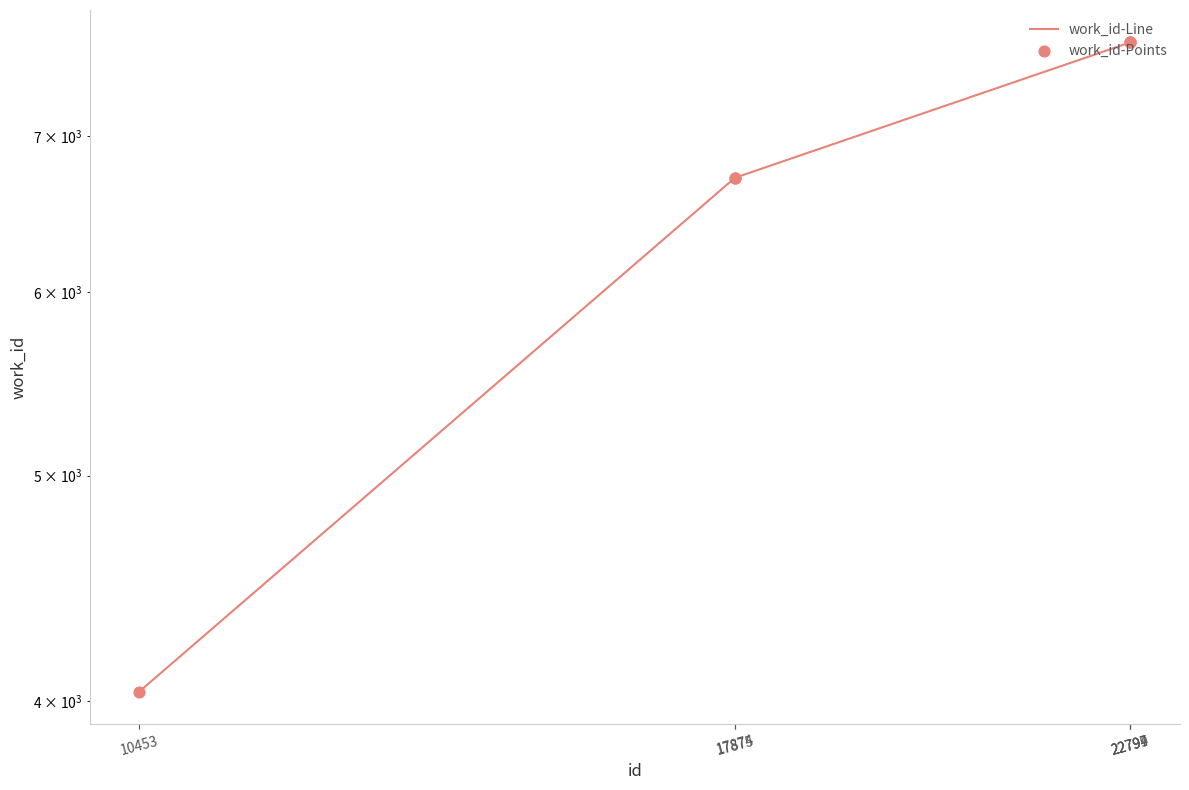

Is the value of work_id-Points at 10453 greater than the value of work_id-Line at 22797?

No